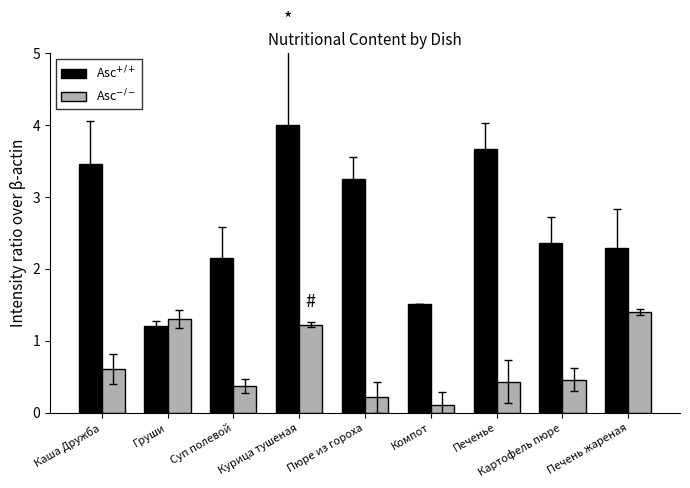

Are the bars grouped side by side (vs. stacked)?

Yes